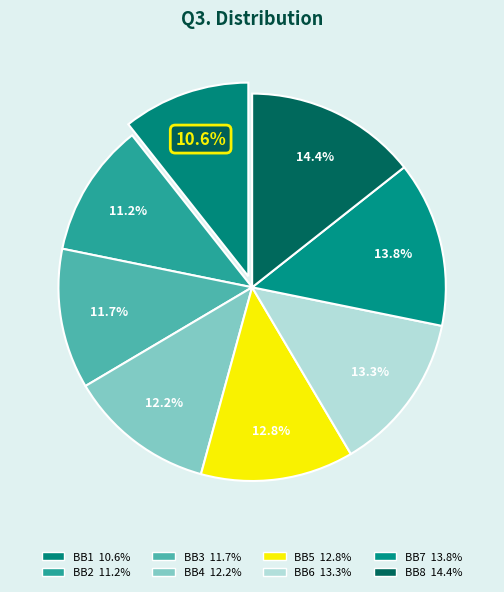

How many segments does this pie chart have?

8